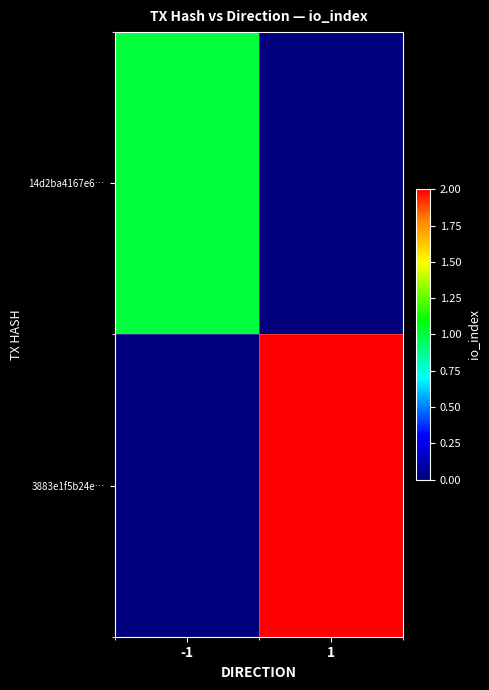

How many data points does each series have?

2